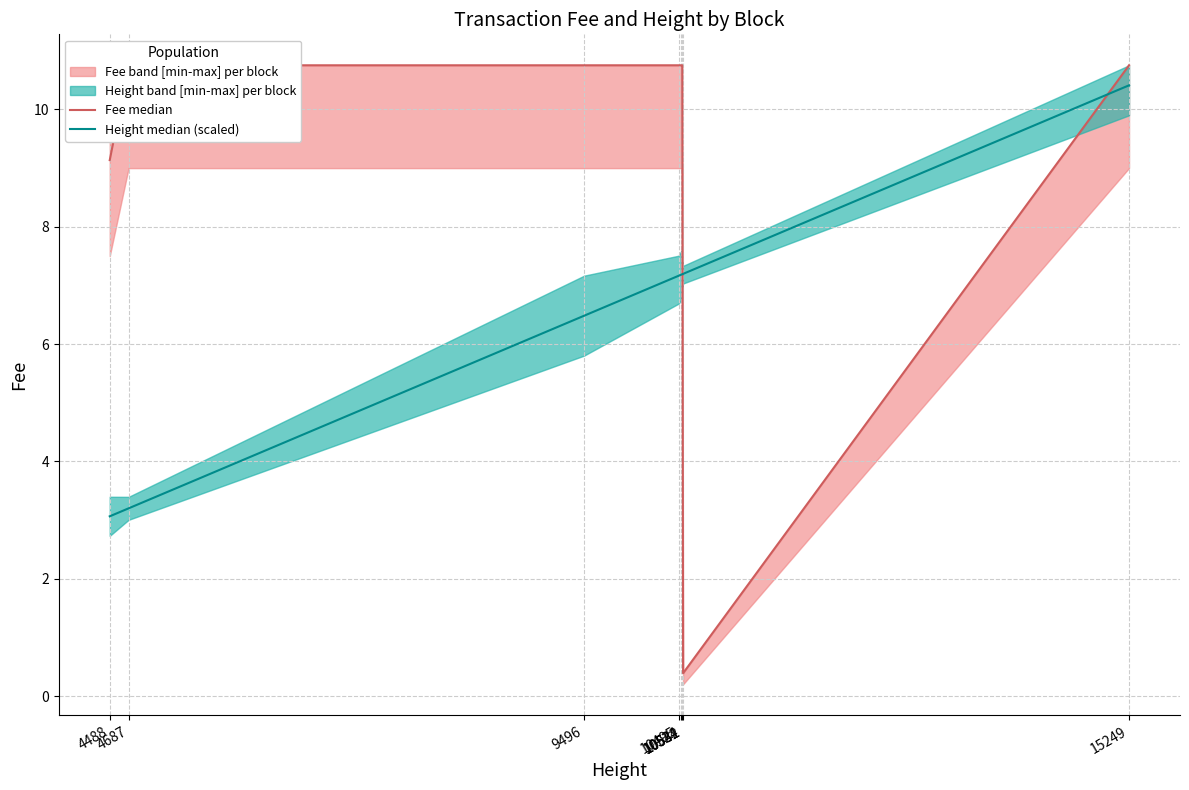

How many times do Fee median and Height median (scaled) cross each other?

2